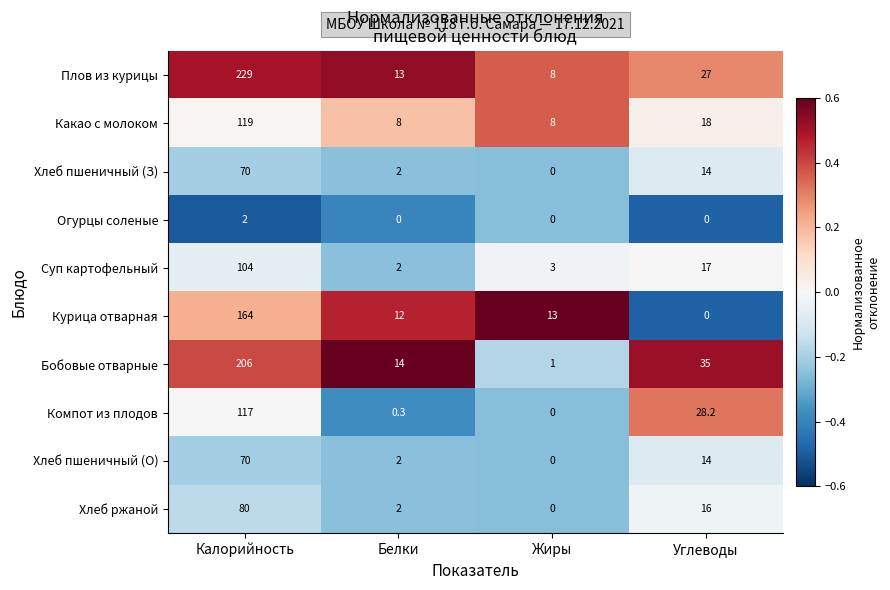

Which category has the highest value across all series?

Калорийность